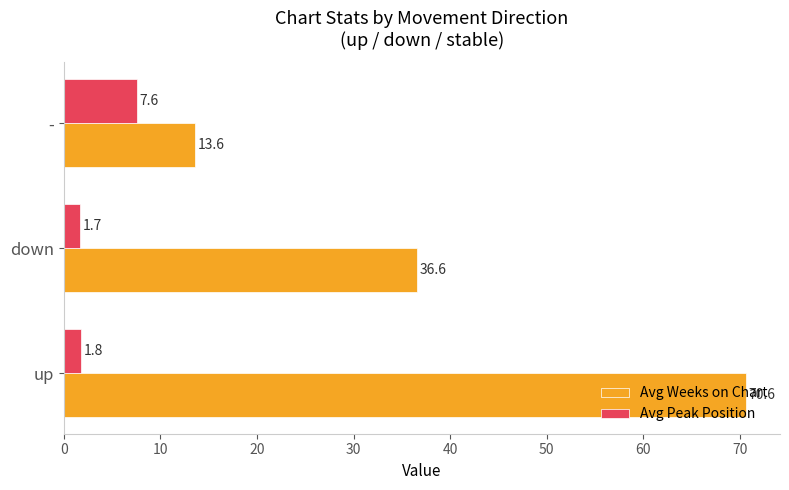

At which category is the sum across all series the highest?

up